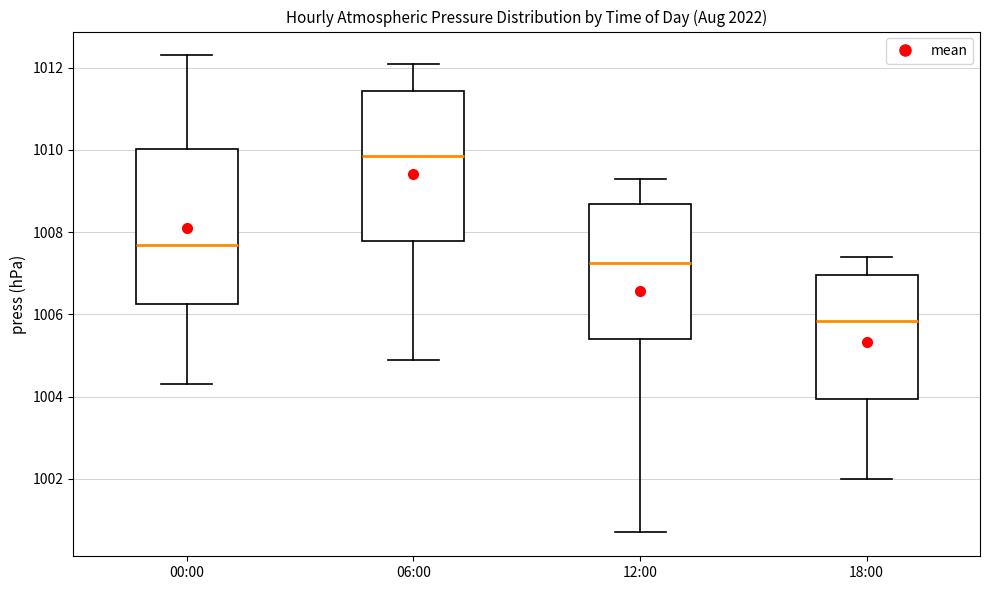

Which box has the highest median line?

06:00